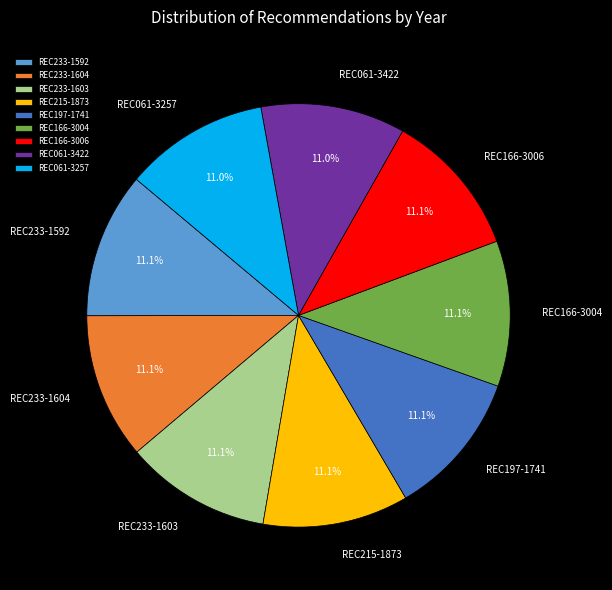

Count the number of slices in the pie.

9